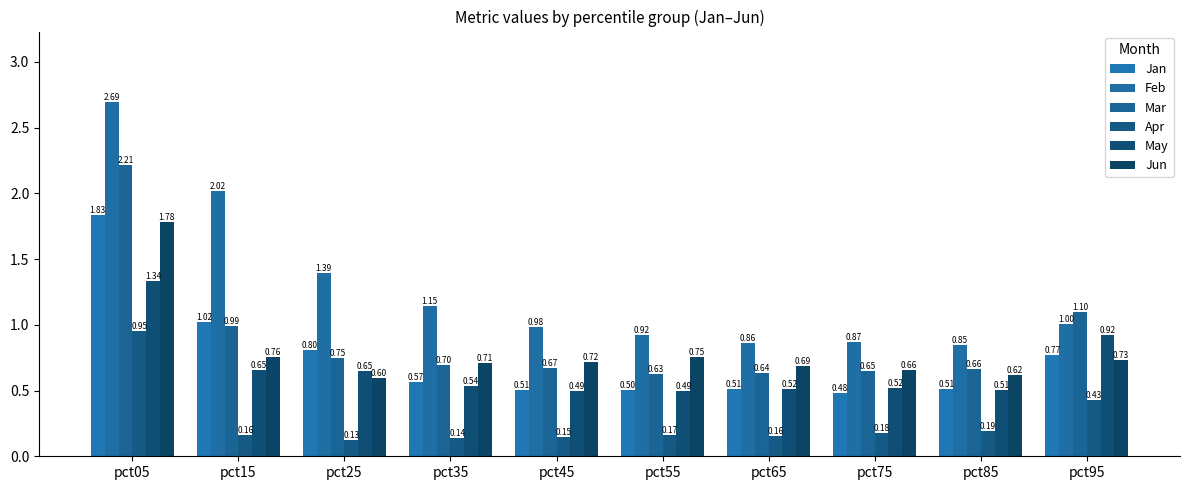

The Mar series shows 0.7 at pct45. True or false?

True